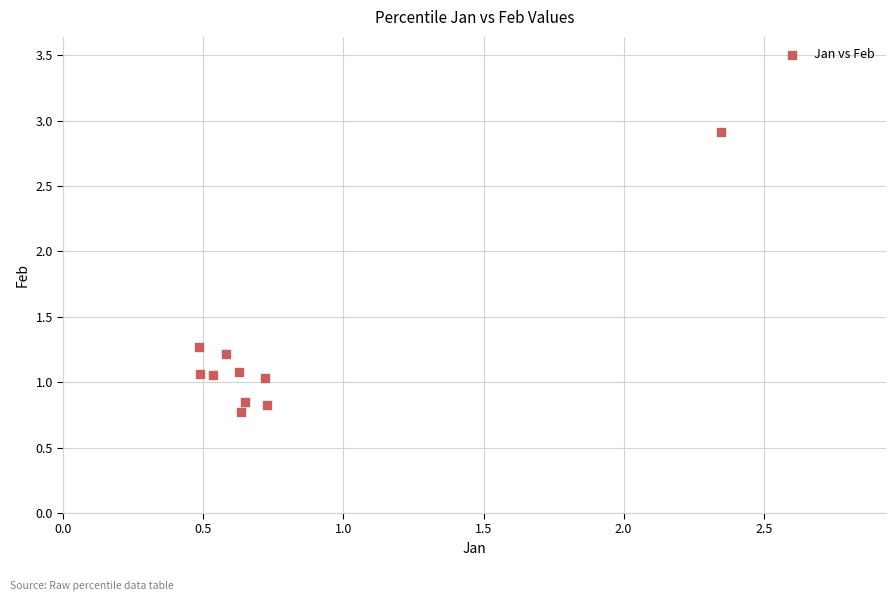

What is the average X value?

0.8